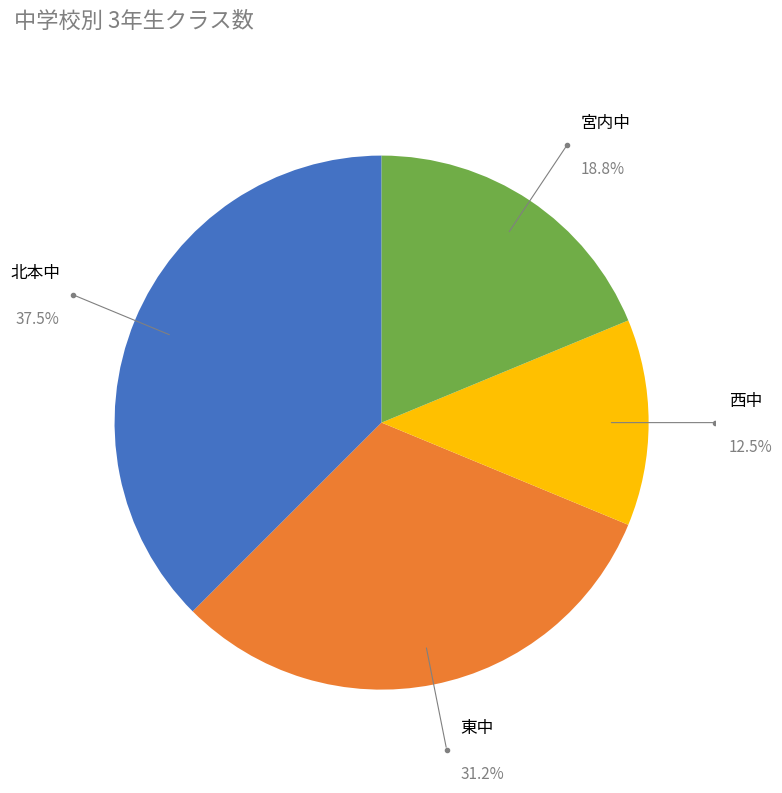

Is the sum of 宮内中 and 北本中 greater than half?

Yes